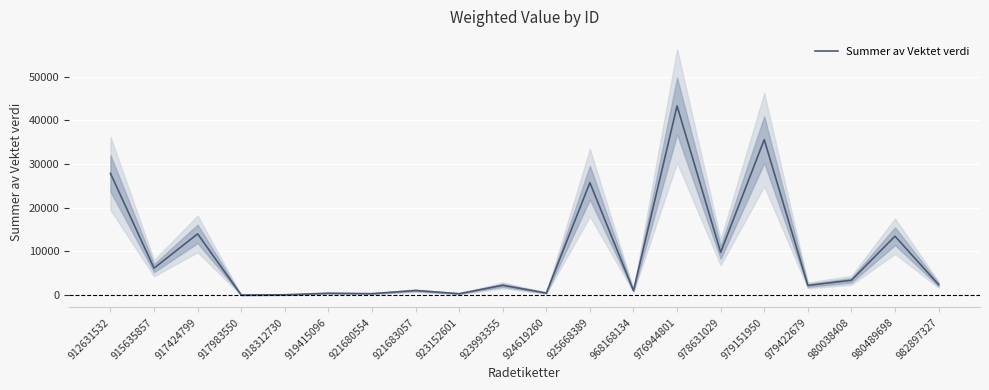

Which has a higher value, 921680554 or 917424799?

917424799